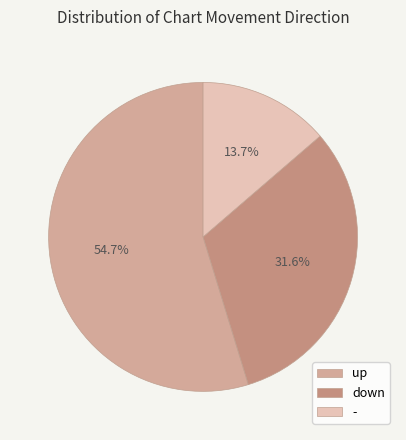

Rank the categories by value from highest to lowest.

up, down, -